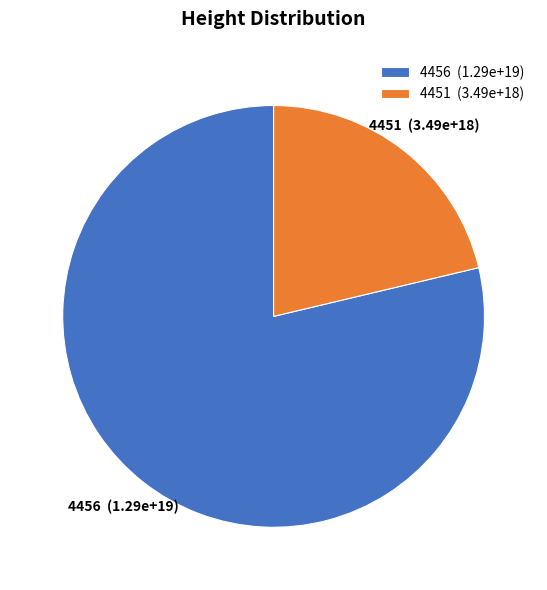

Is 4451 the majority of the pie?

No